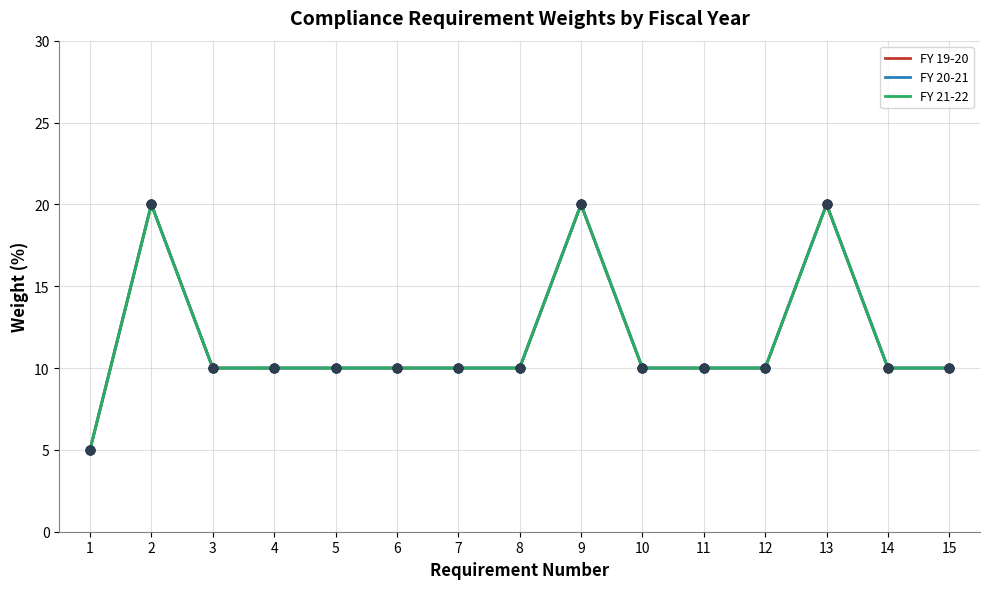

Which series reaches the minimum Y coordinate?

FY 19-20